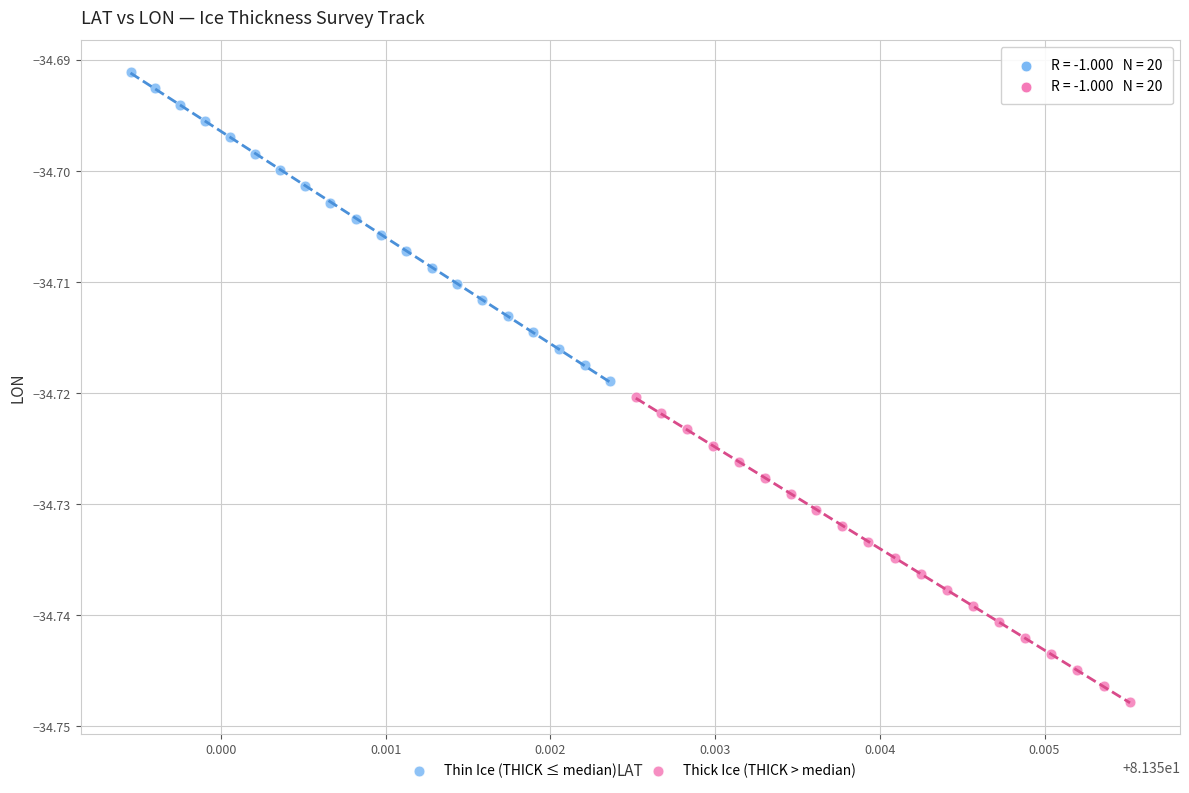

What are all the series names shown in the legend?

Thin Ice (THICK ≤ median), Thick Ice (THICK > median)